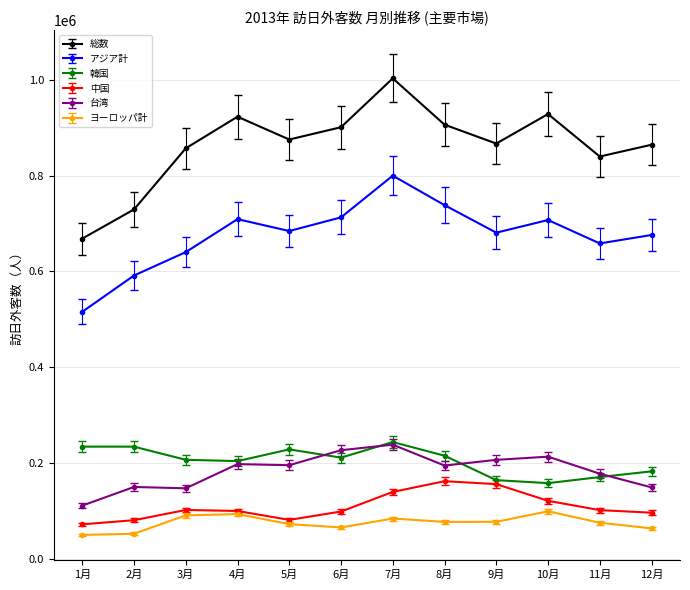

What value does the 韓国 series have at 8月?

215498